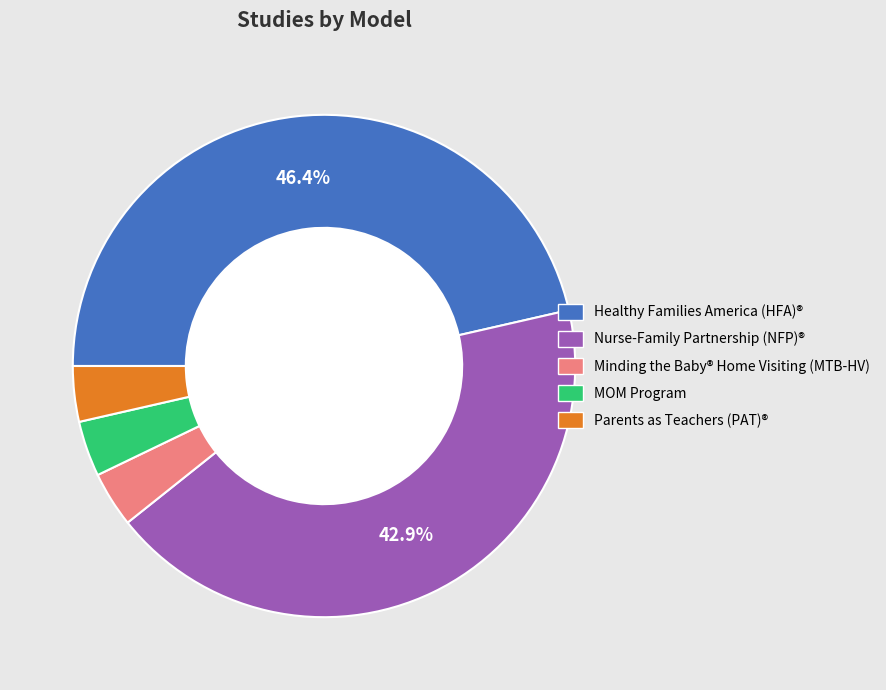

Between Nurse-Family Partnership (NFP)® and Parents as Teachers (PAT)®, which is larger?

Nurse-Family Partnership (NFP)®